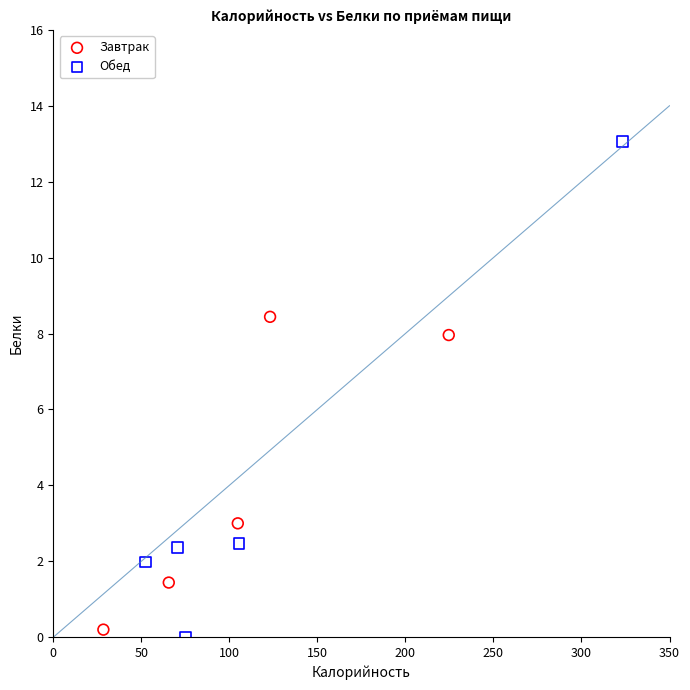

Which series has the widest spread of Y values?

Обед